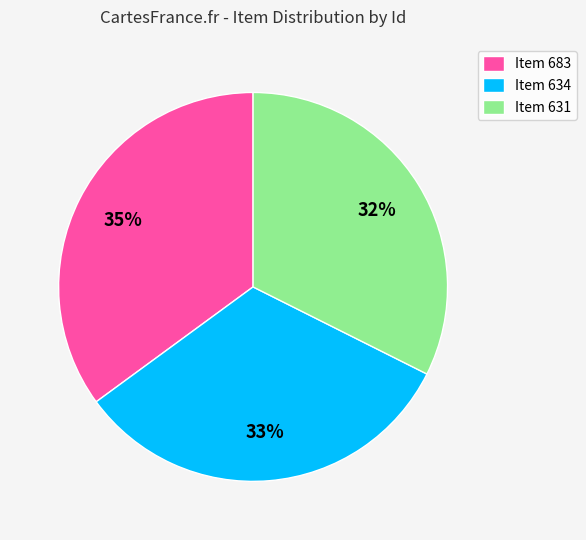

To the nearest percent, what percentage of the pie is Item 683?

35%